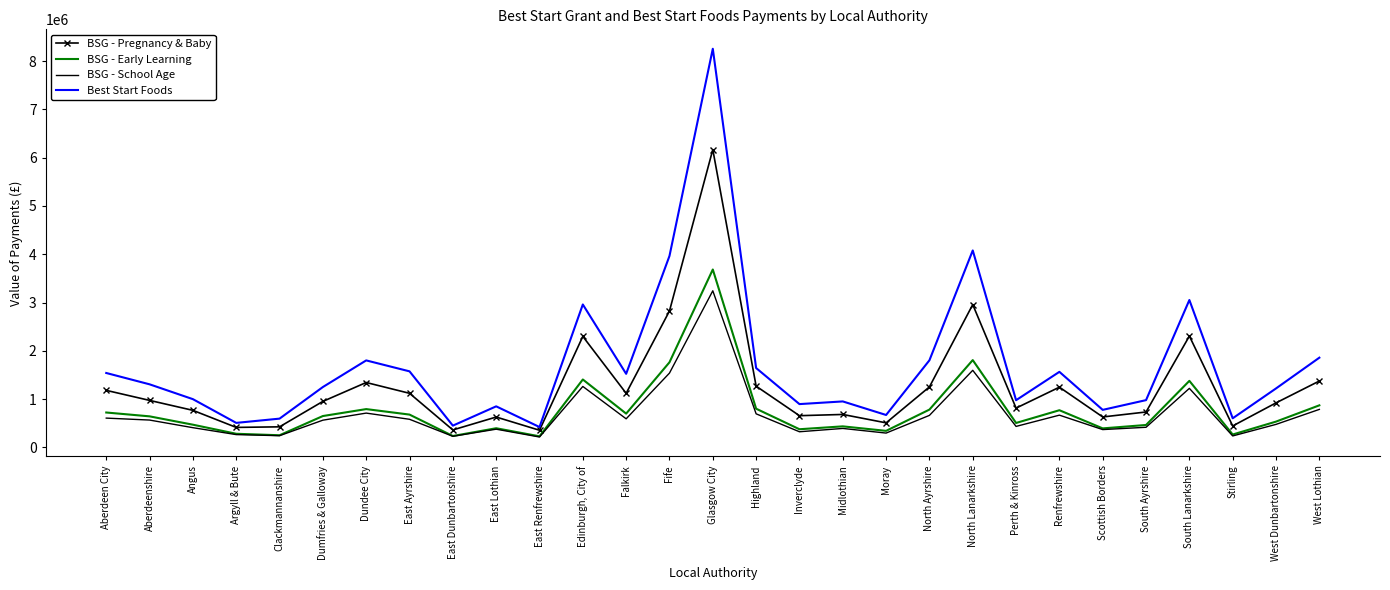

Rank the series at Fife from highest to lowest value.

Best Start Foods, BSG - Pregnancy & Baby, BSG - Early Learning, BSG - School Age